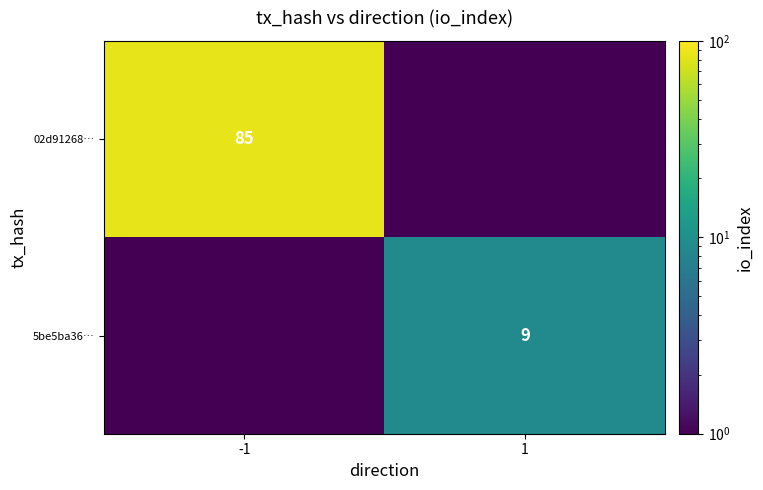

The 5be5ba36… series shows 2.2 at 1. True or false?

False